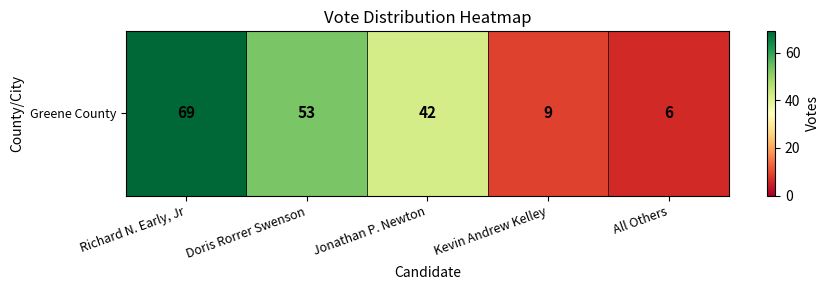

Reading left to right, what are all the values shown in this chart?

69	53	42	9	6